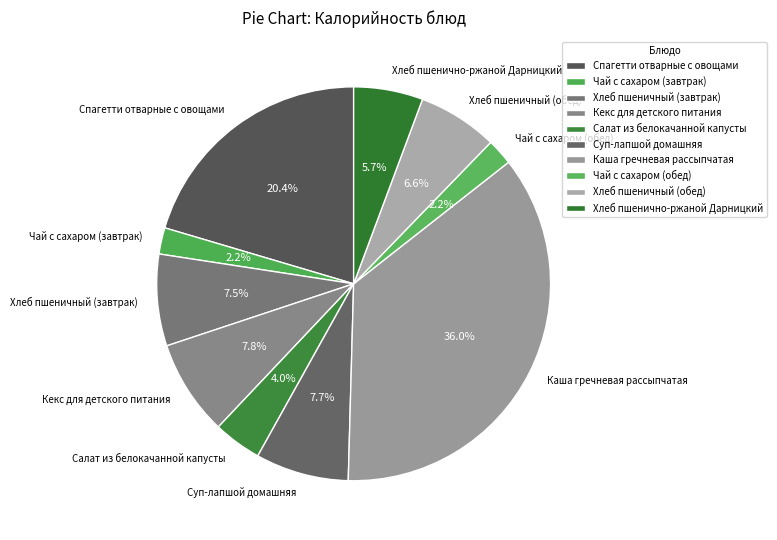

Which has a higher value, Салат из белокачанной капусты or Каша гречневая рассыпчатая?

Каша гречневая рассыпчатая